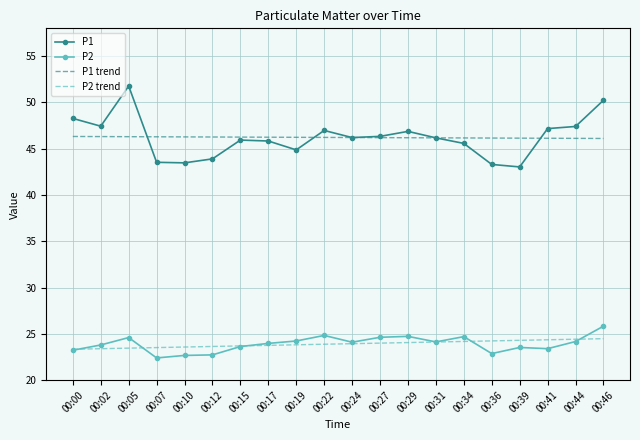

The value of P2 trend at 00:36 is 24.2. True or false?

True